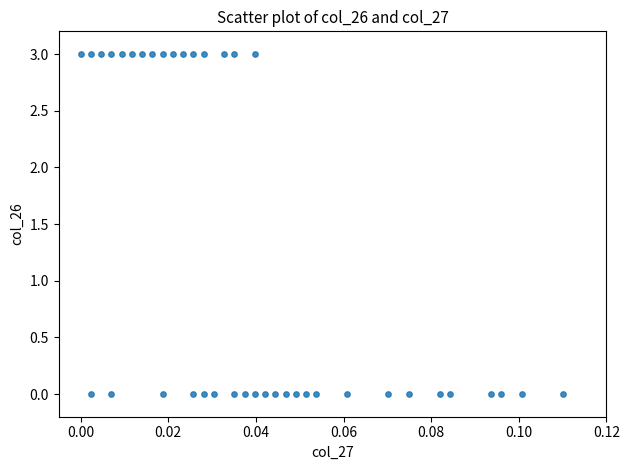

What is the range of Y values (max minus min)?

3